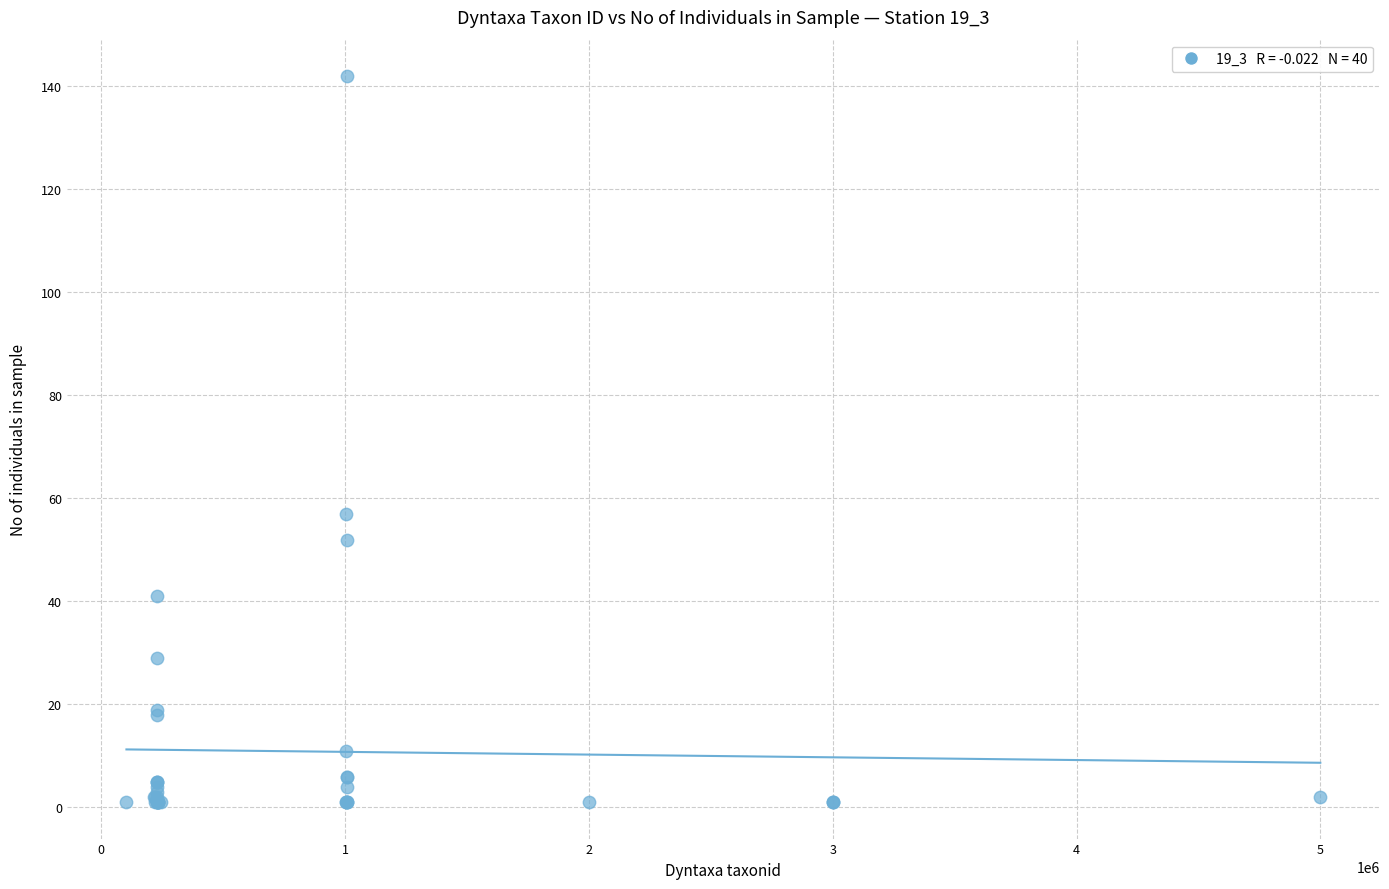

What Y value in the scatter plot is closest to 71?

57